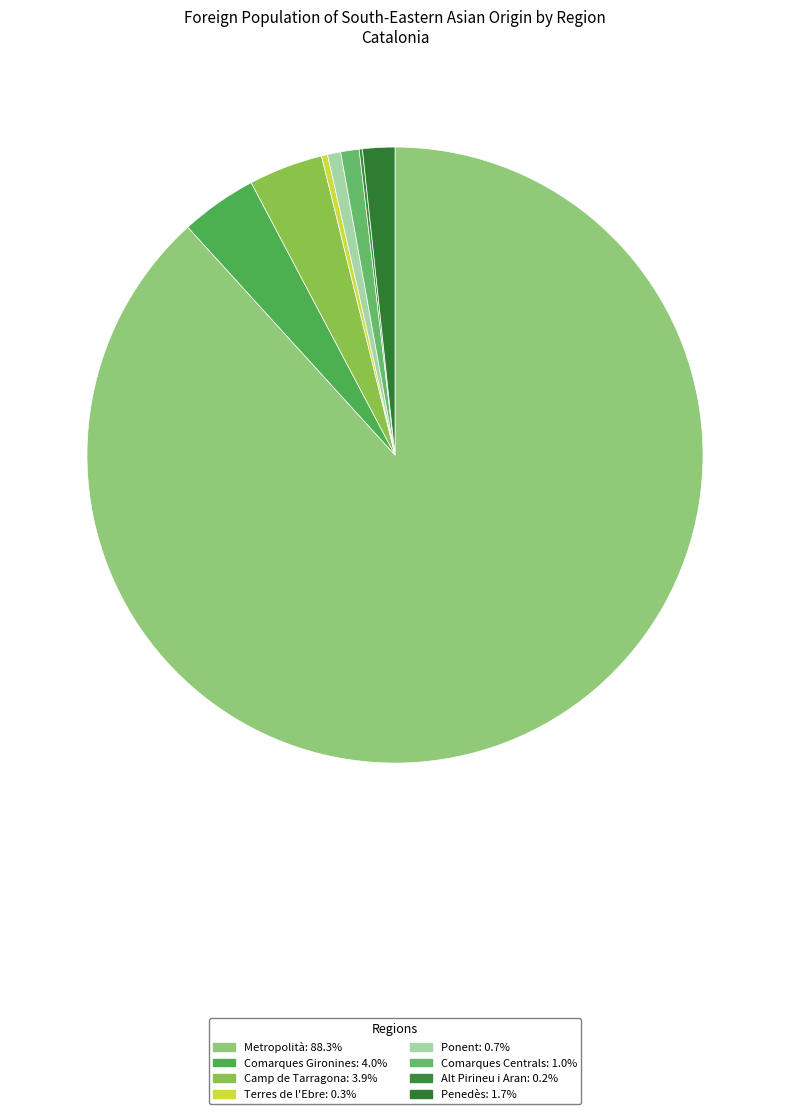

Is it true that Terres de l'Ebre is 1% of the pie?

False